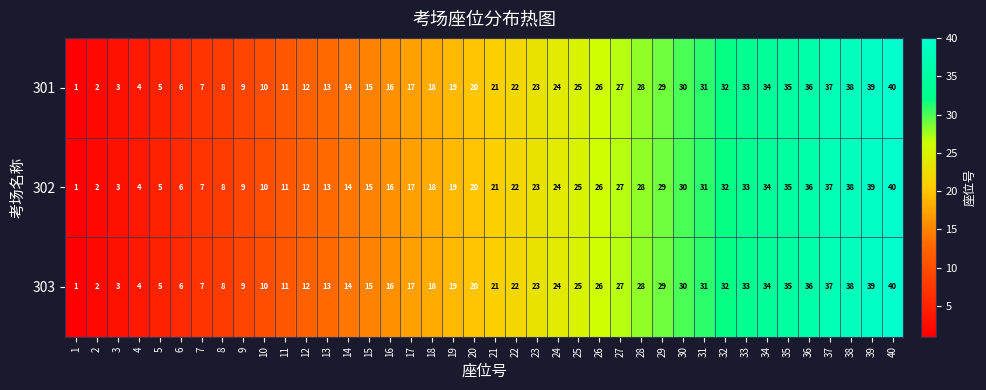

What is the total value across all series at 10?

30